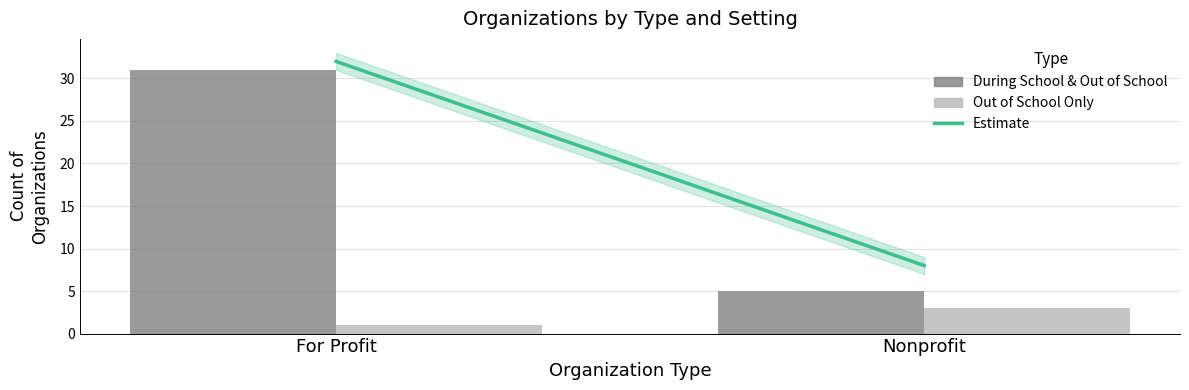

Reading left to right, extract all data points from this chart.

During School & Out of School: For Profit=31	Nonprofit=5
Out of School Only: For Profit=1	Nonprofit=3